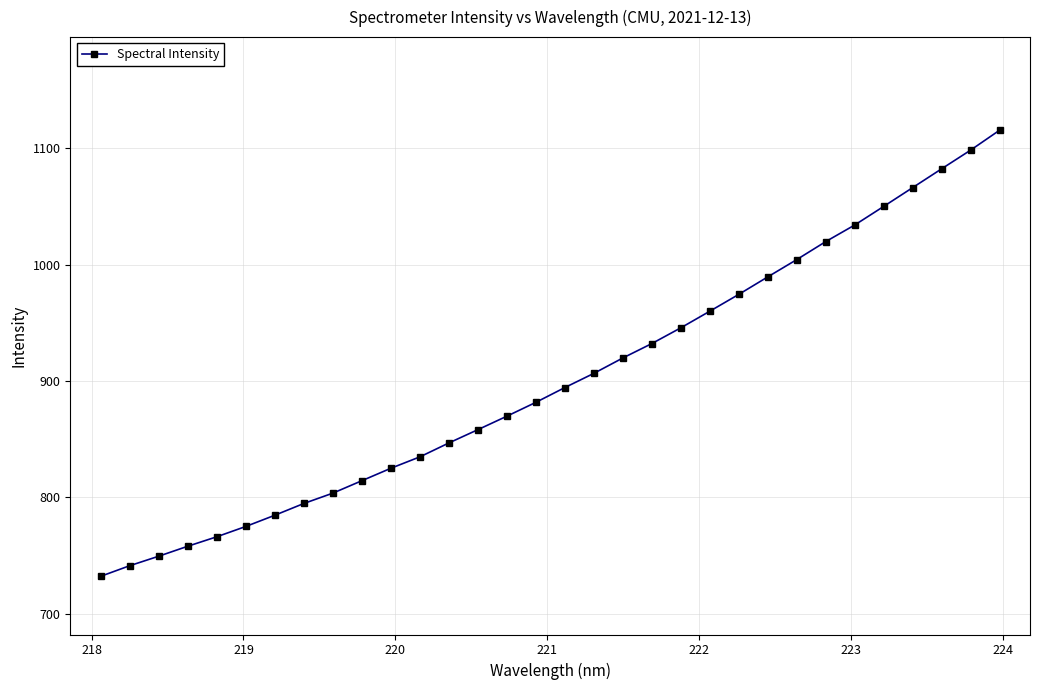

What is the minimum value shown in the chart?

732.1